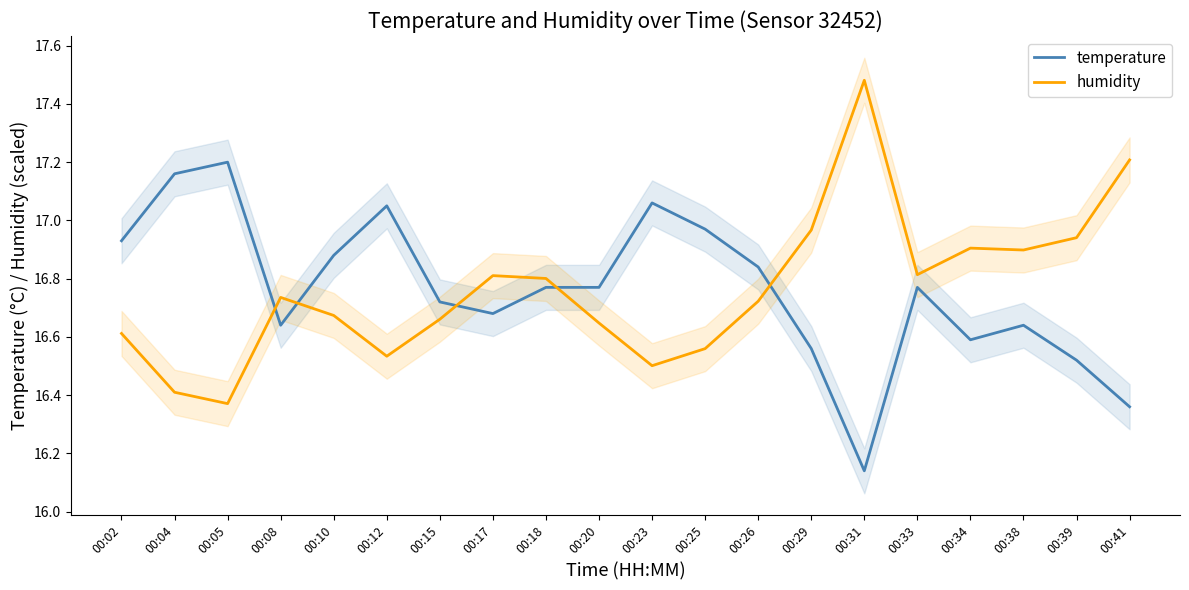

List the series in order of their peak value, highest first.

humidity, temperature